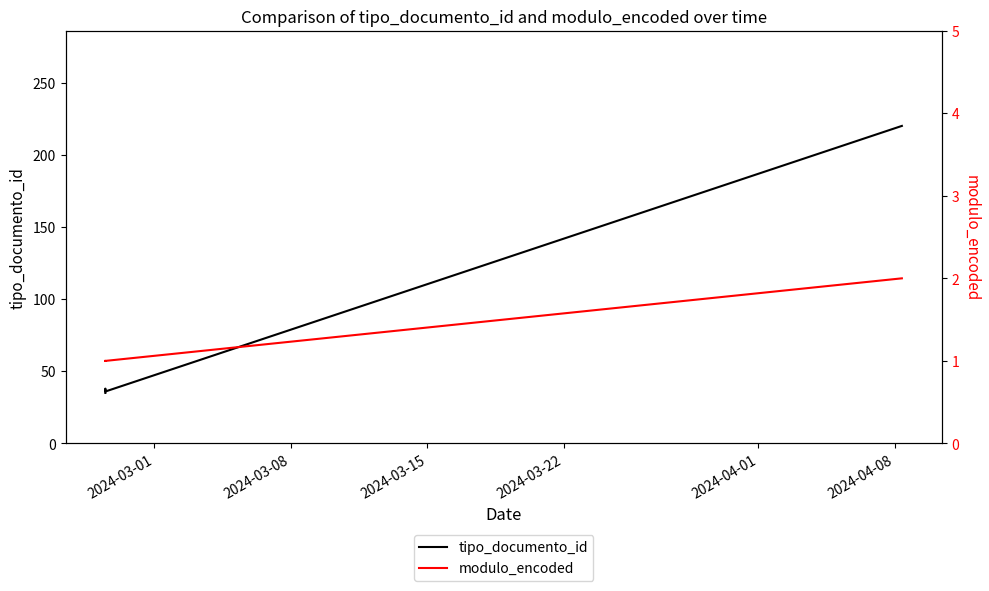

True or false: tipo_documento_id and modulo_encoded cross at least once.

False